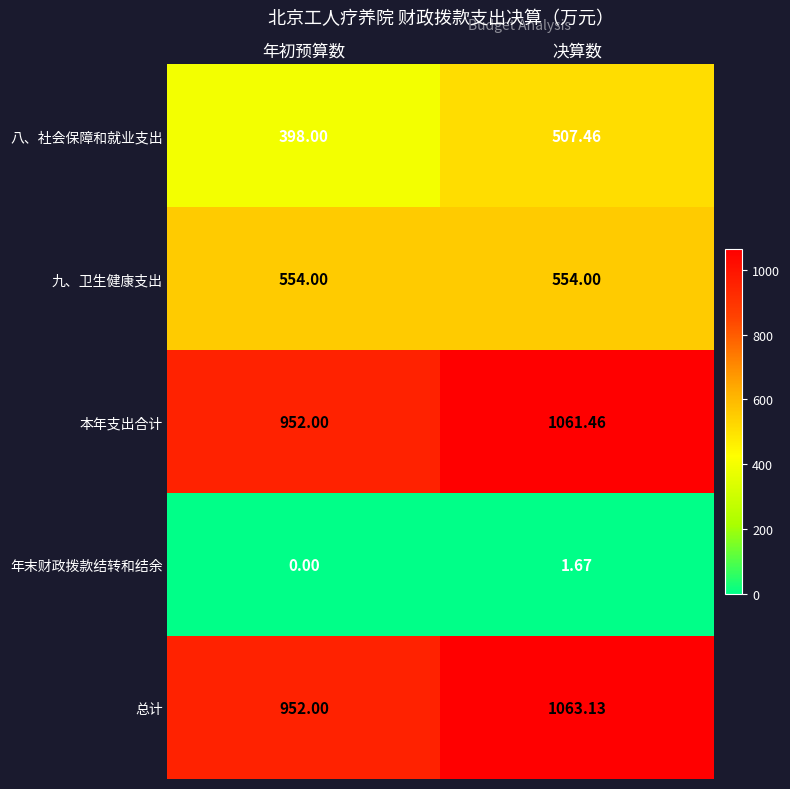

Which series has the widest spread of values?

总计